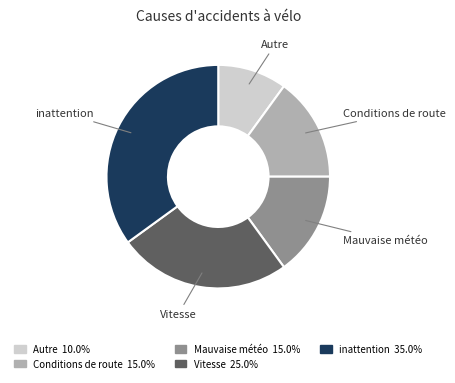

Which category has the smallest portion of the pie?

Autre